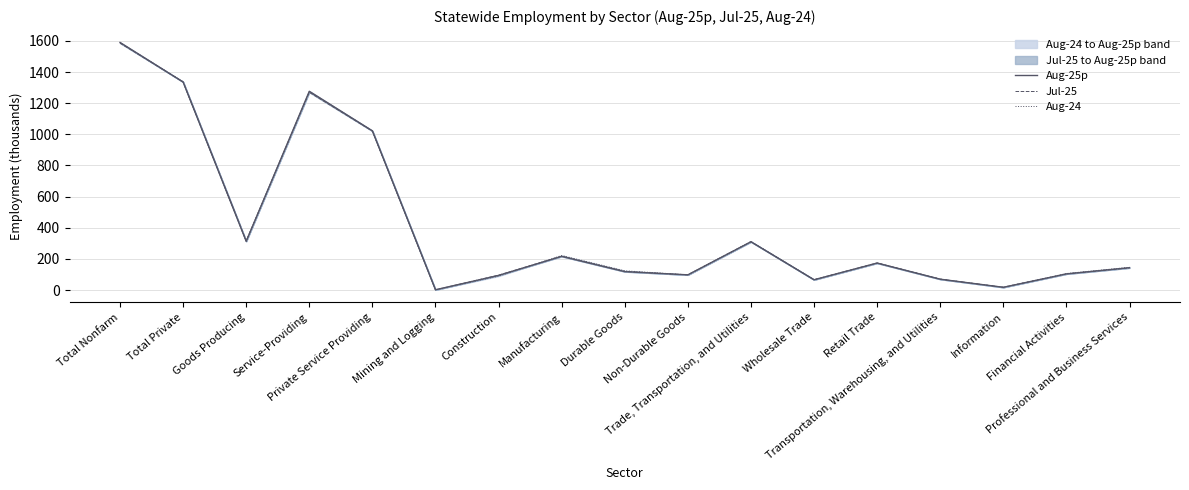

Between which two adjacent categories do Aug-25p and Jul-25 first intersect?

Total Nonfarm and Total Private